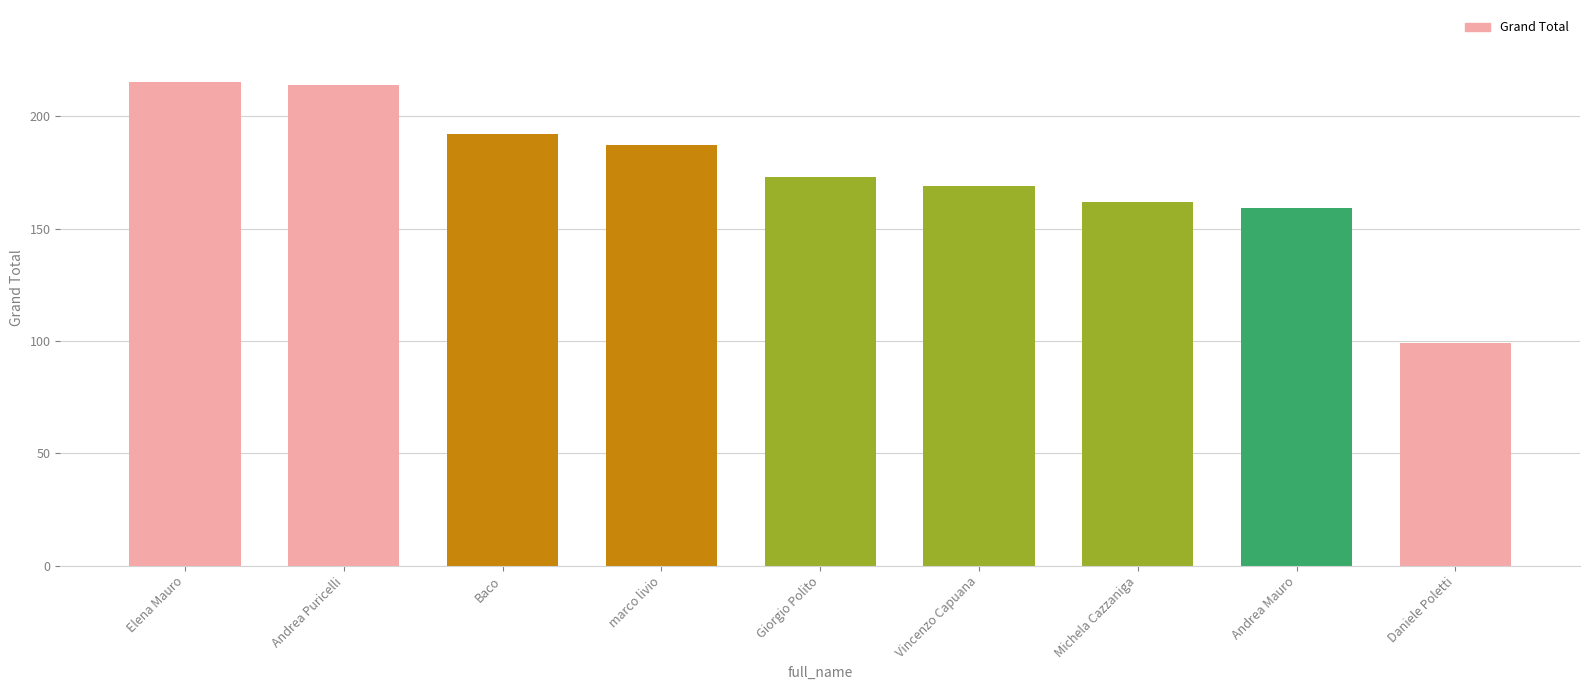

What is the change in value from Vincenzo Capuana to Andrea Mauro?

-10